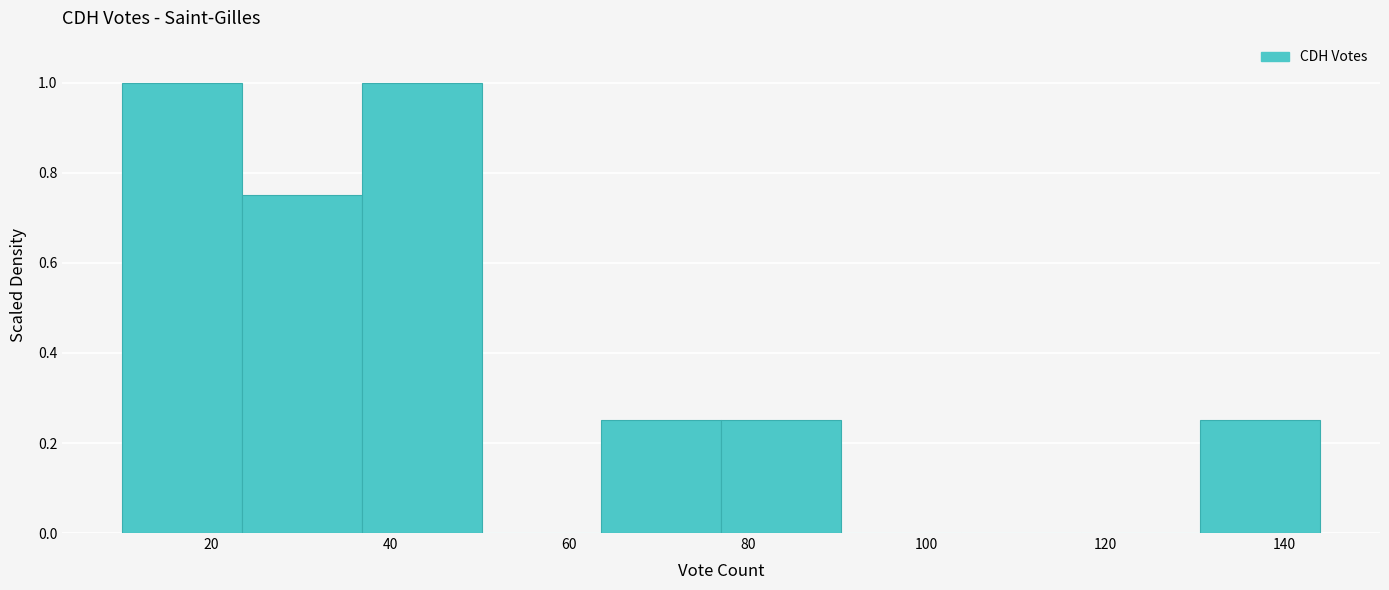

Reading left to right, transcribe this chart: for each bar, give the range it covers on the x-axis and its height. Neither the bar edges nor the heights are printed on the chart, so give them approximately, as read against the axes.

10.0 to 23.4: 1.00
23.4 to 36.8: 0.76
36.8 to 50.2: 1.00
50.2 to 63.6: 0
63.6 to 77.0: 0.26
77.0 to 90.4: 0.26
90.4 to 103.8: 0
103.8 to 117.2: 0
117.2 to 130.6: 0
130.6 to 144.0: 0.26